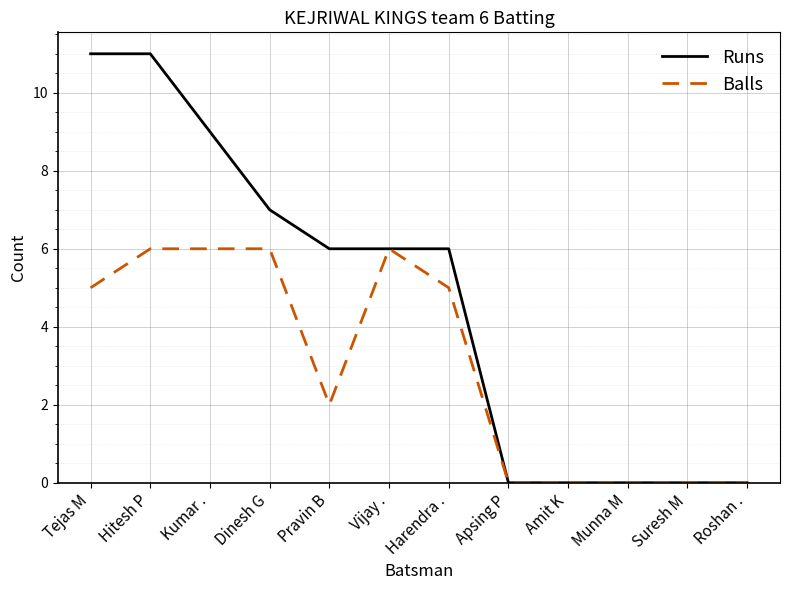

What is the difference between the Runs values at Hitesh P and Kumar .?

2